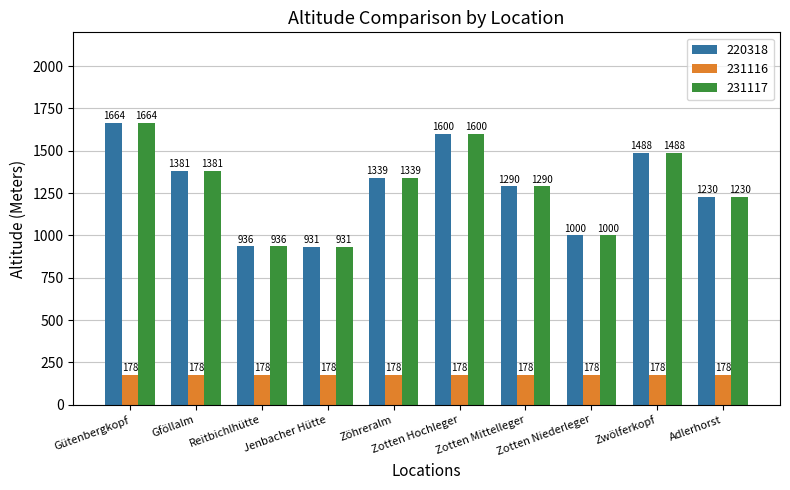

Which label corresponds to the largest value in the chart?

Gütenbergkopf